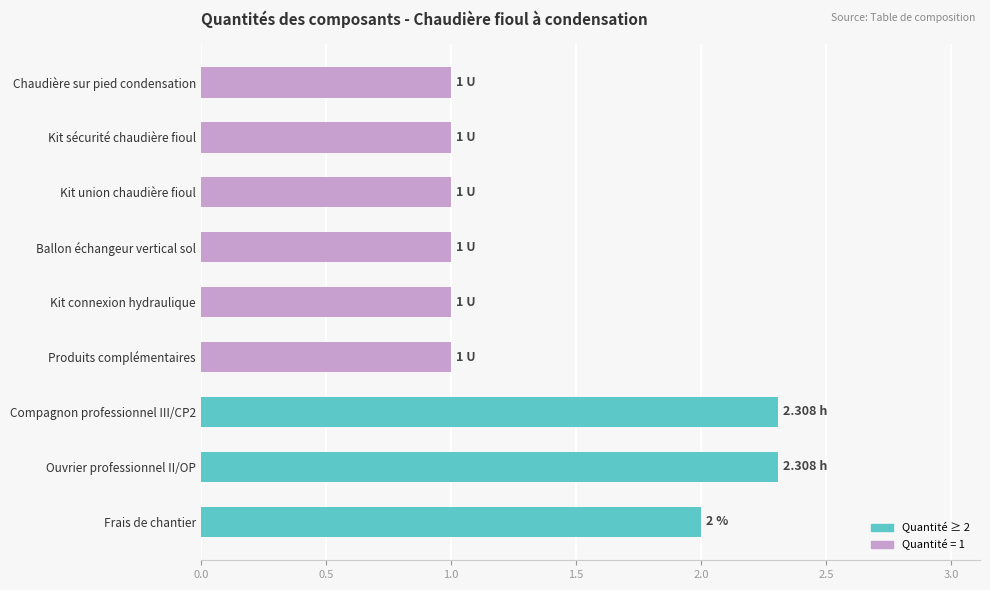

Approximately how many times larger is the value at Produits complémentaires compared to Kit union chaudière fioul?

1.0